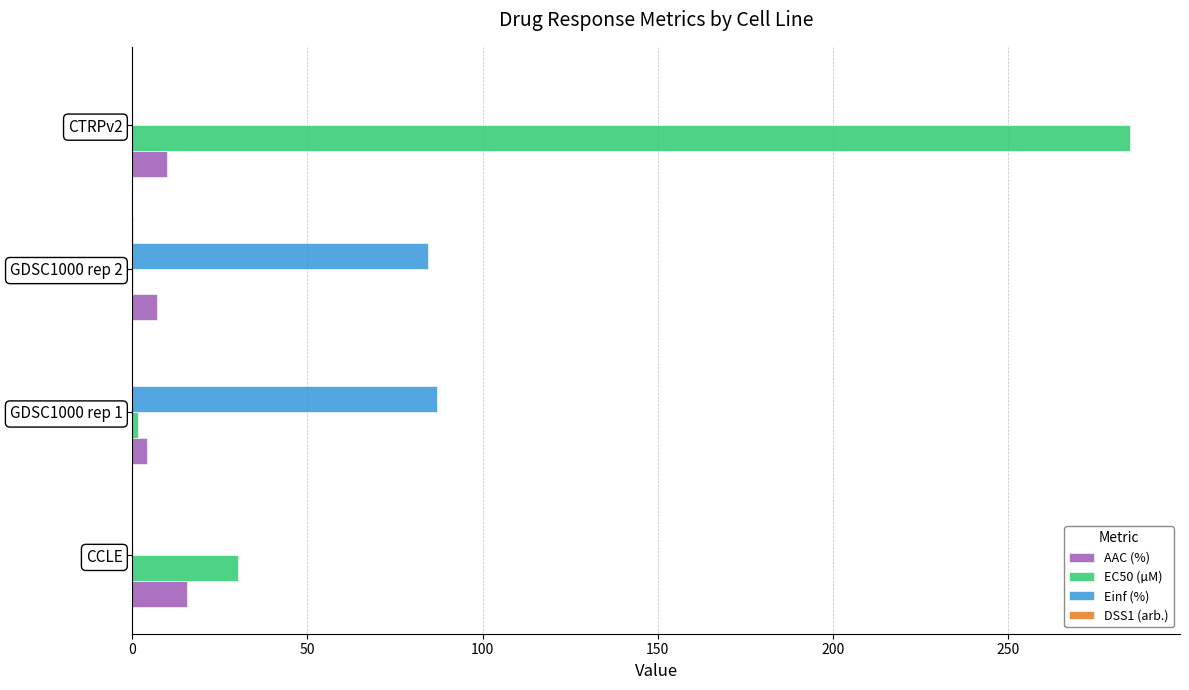

What is the sum of all Einf (%) values?

171.4